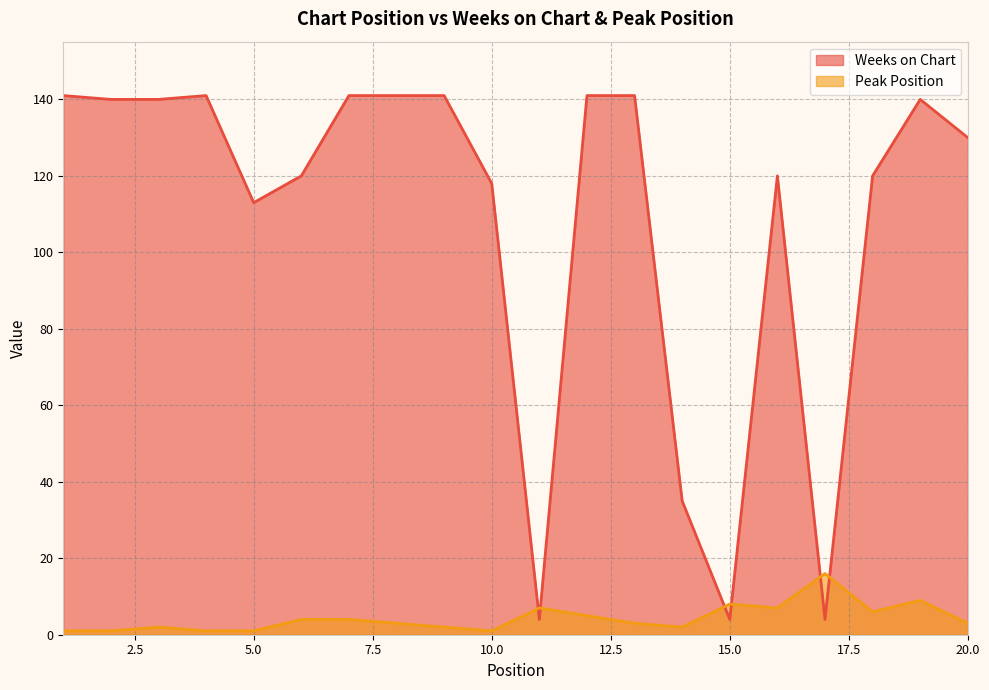

Which series has the largest range (max minus min)?

Weeks on Chart